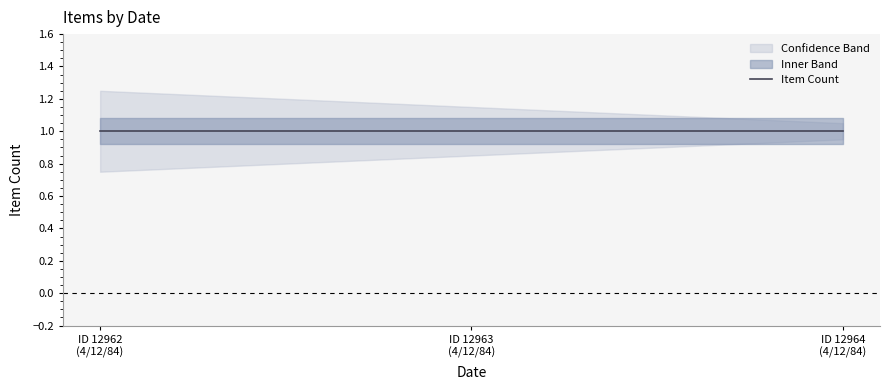

What is the sum of the Lower Band values at 4/12/84 (Item 12964) and 4/12/84 (Item 12962)?

1.7